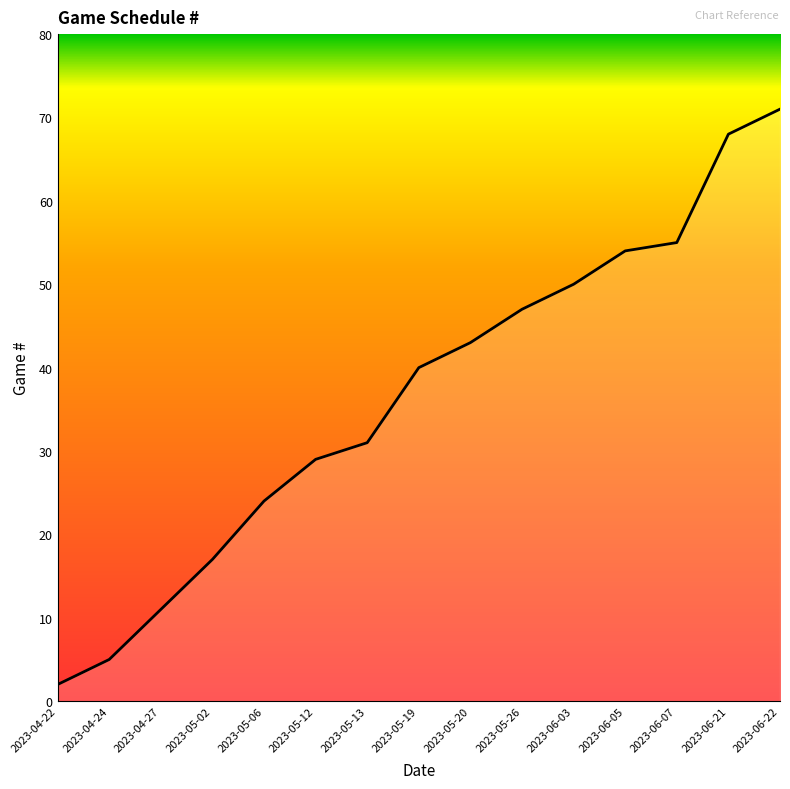

The value at 2023-05-13 is 41. True or false?

False